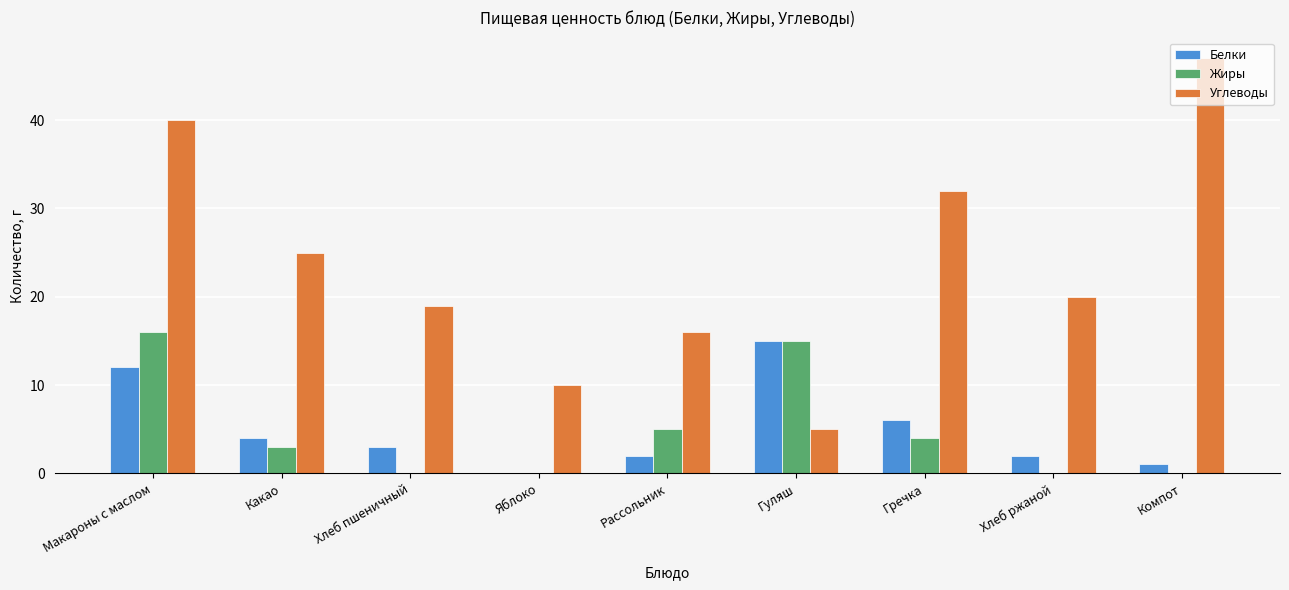

What is the average value of the Углеводы series?

24